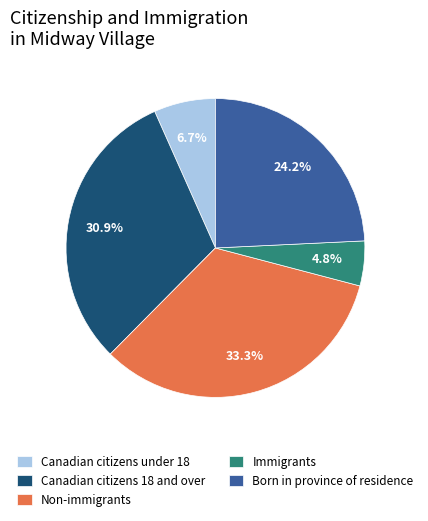

Which slice is the largest?

Non-immigrants